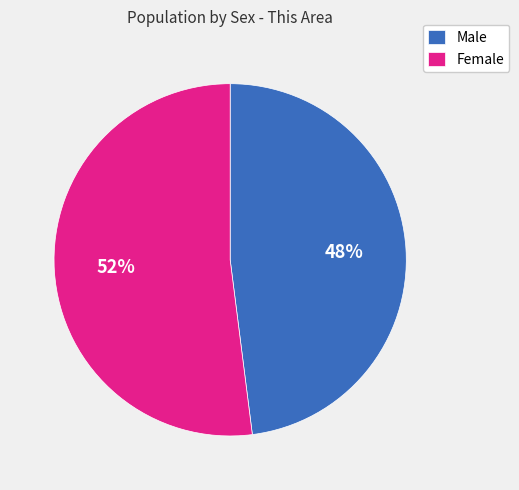

Does any single category account for the majority?

Yes